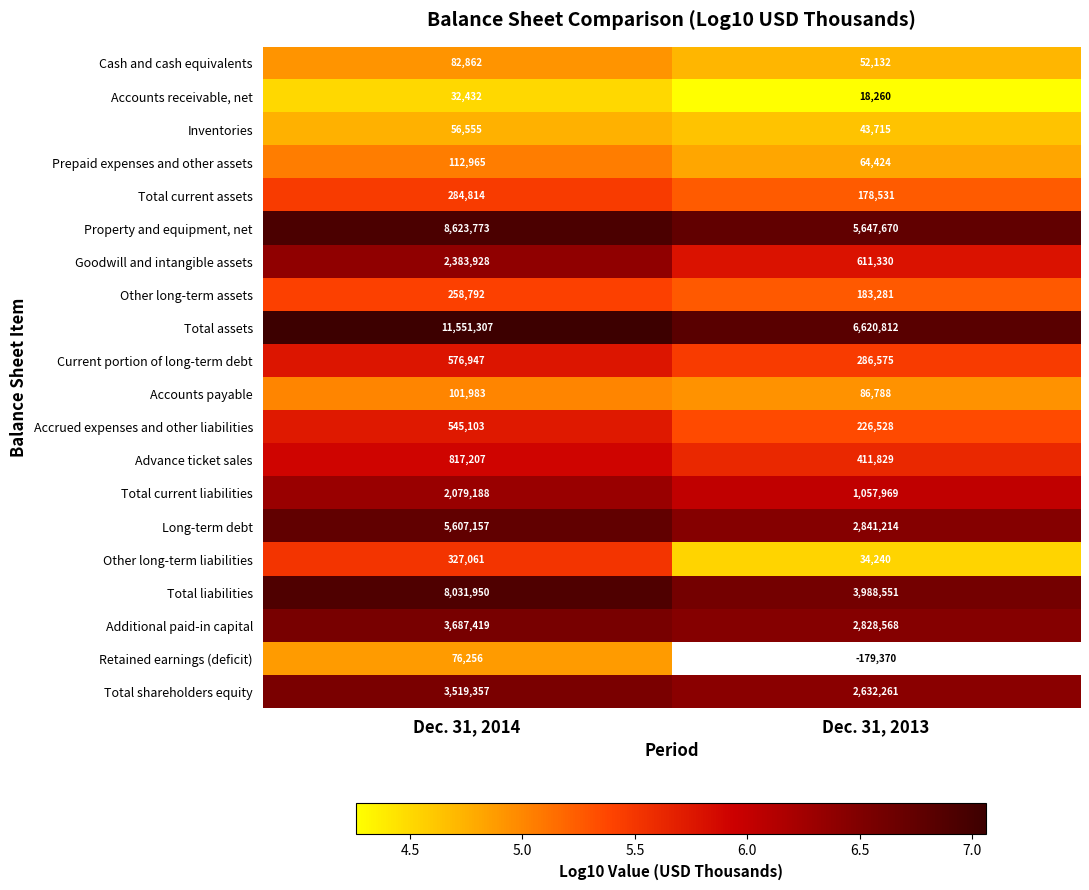

What is the maximum value shown in the chart?

7.1